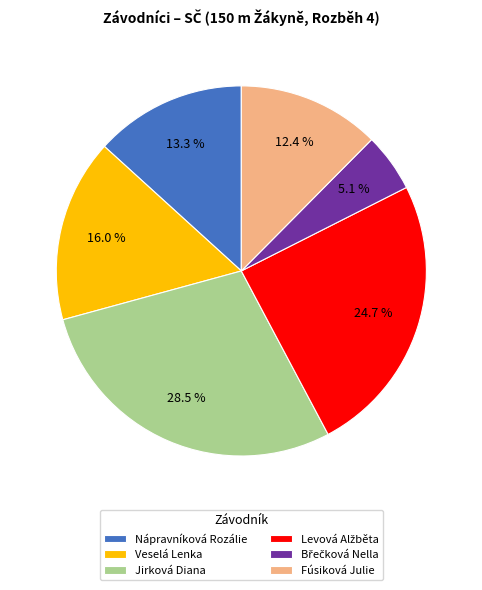

To the nearest percent, what is the difference between the Jirková Diana and Fúsiková Julie slice percentages?

16%